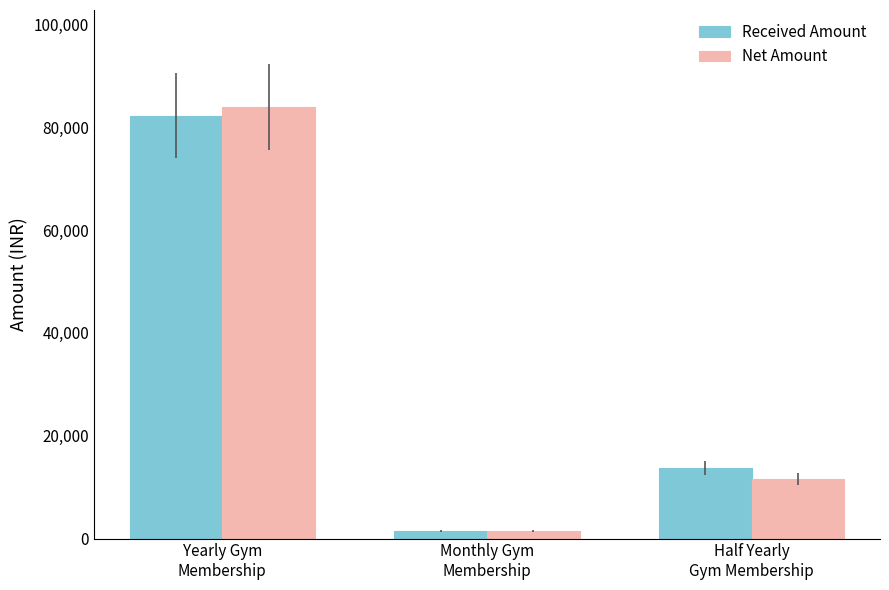

Count the Received Amount values in the range 1500 to 82250.

3